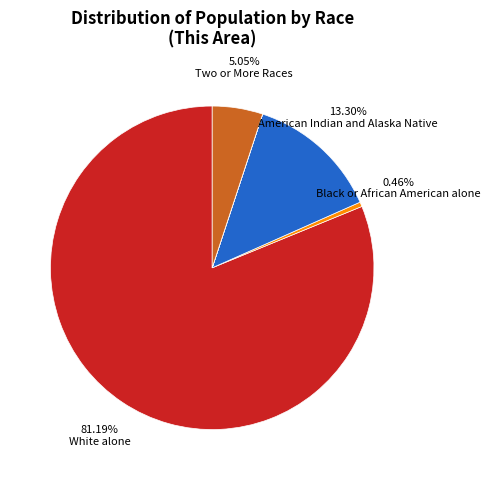

Is there any slice that represents more than half of the pie?

Yes